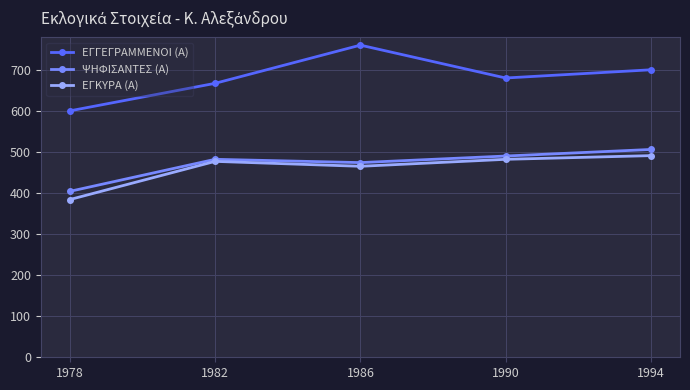

The value of ΕΓΓΕΓΡΑΜΜΕΝΟΙ (Α) at 1978 is 600. True or false?

True